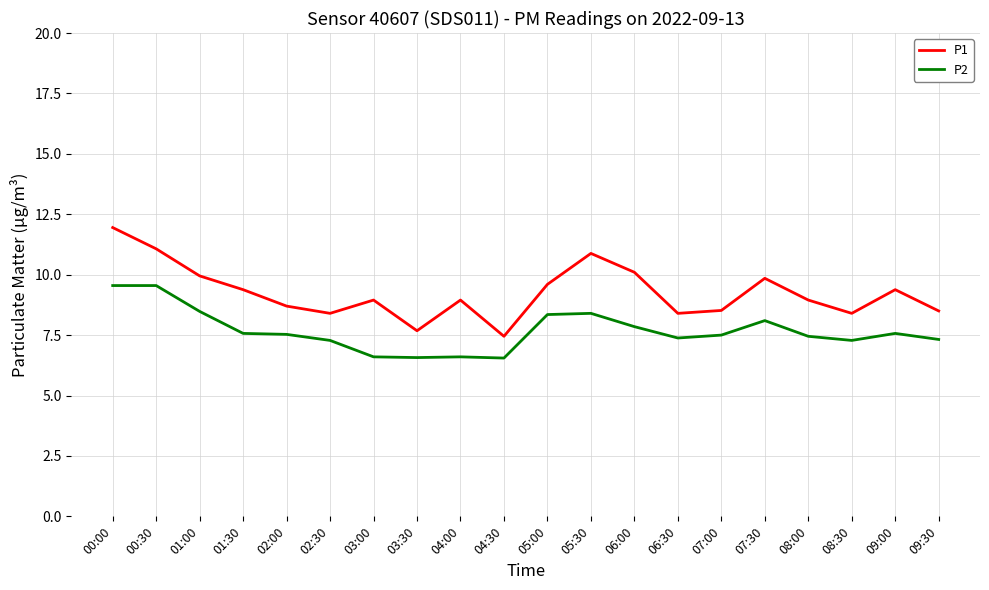

List the series in order of their overall mean, lowest first.

P2, P1